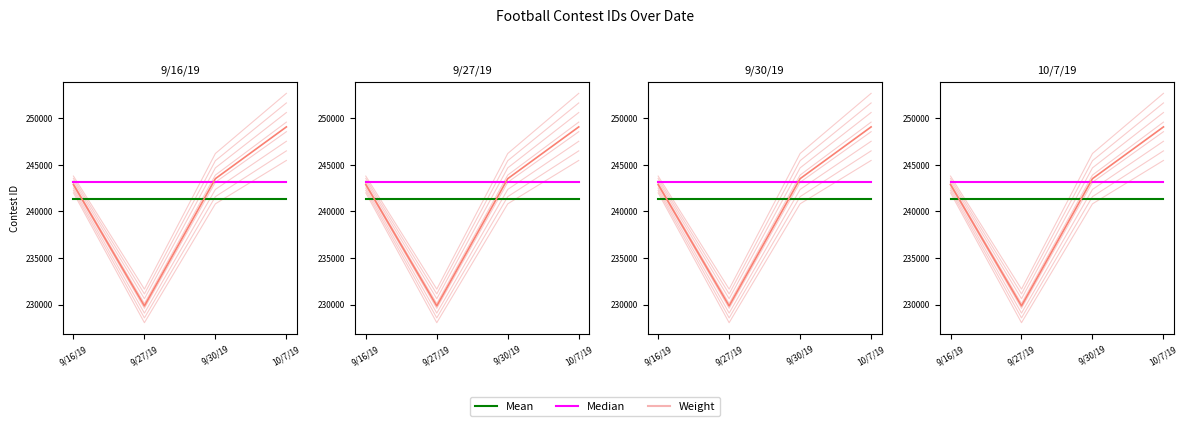

Rank the categories by Mean value from lowest to highest.

9/16/19, 9/27/19, 9/30/19, 10/7/19